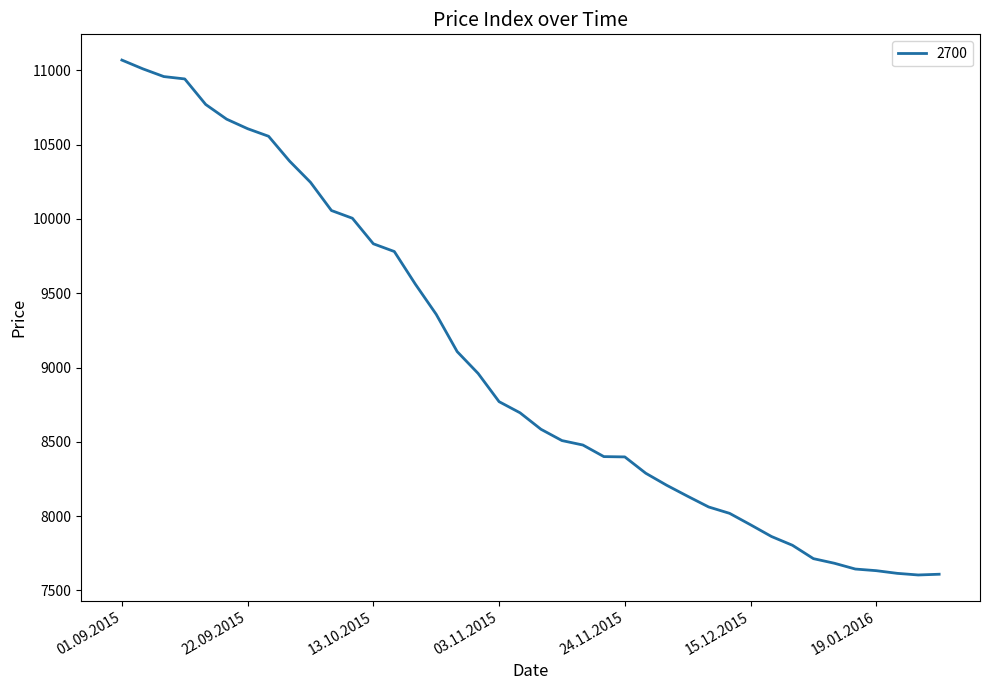

What is the greatest value displayed?

11070